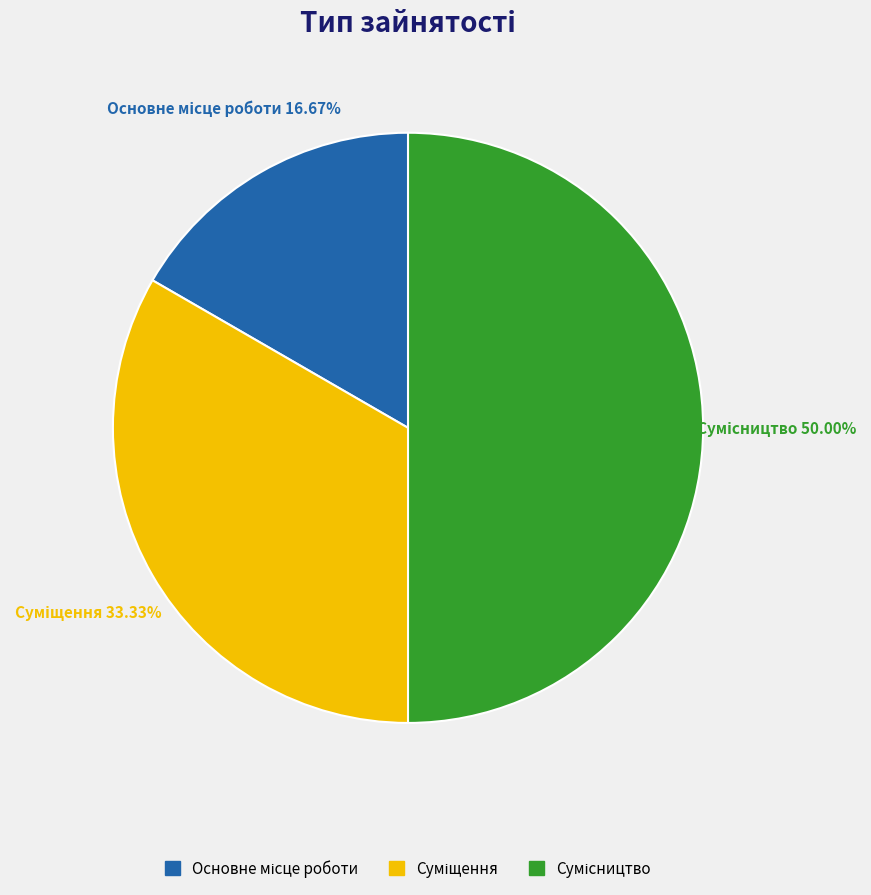

To the nearest percent, what percentage of the pie is Основне місце роботи?

17%